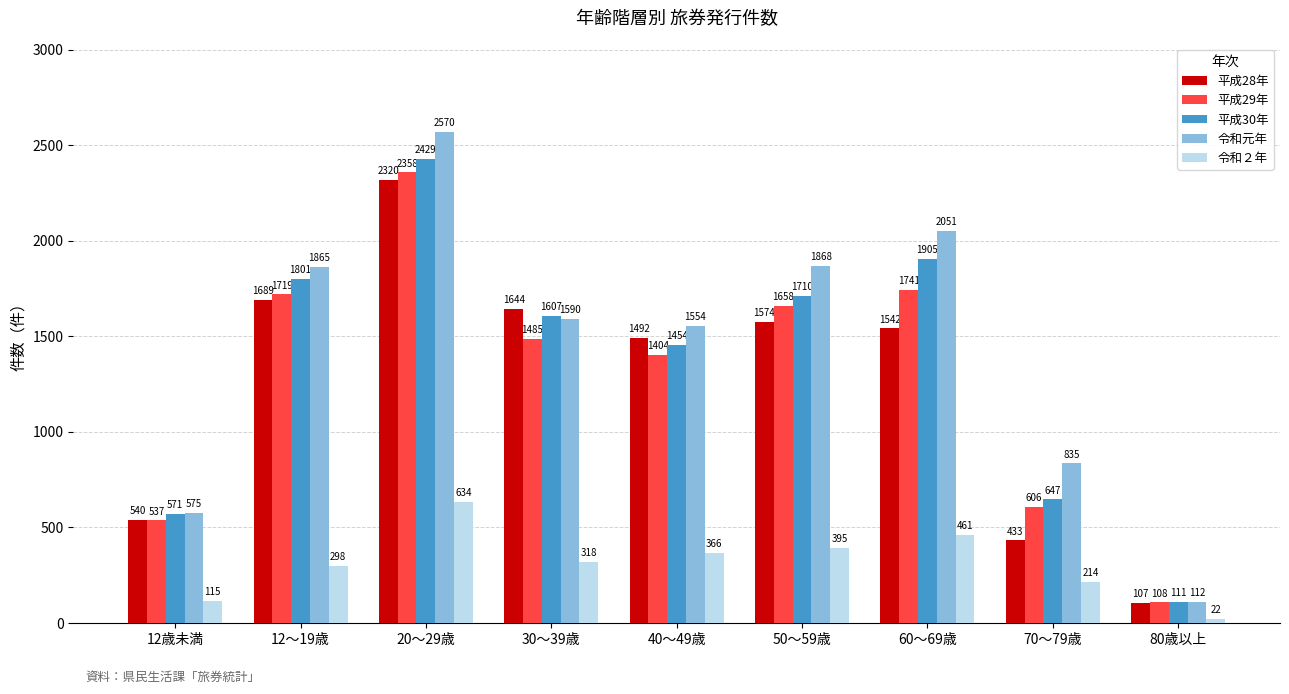

Is it true that 令和２年 equals 318 at 30～39歳?

True